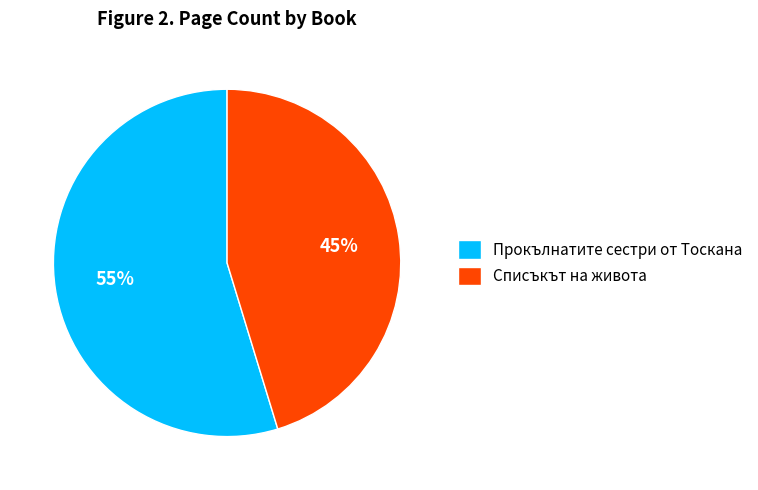

Does Списъкът на живота represent more than half of the total?

No